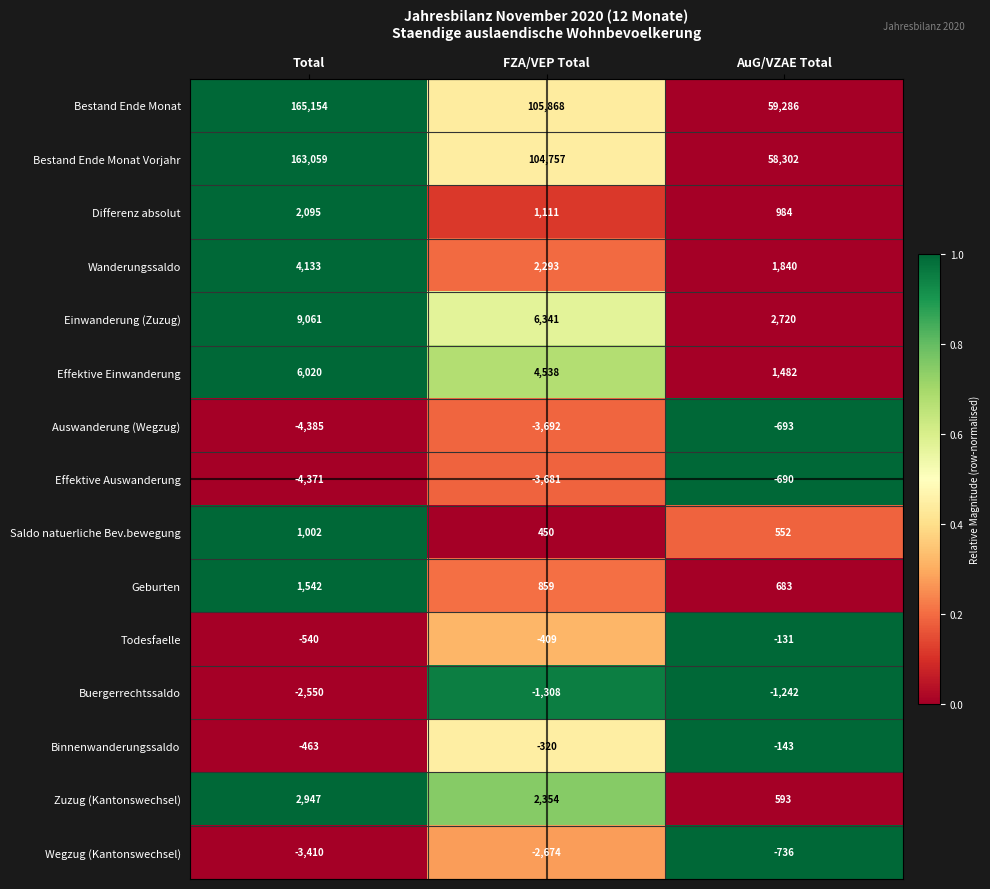

At which category is the sum across all series the highest?

Total